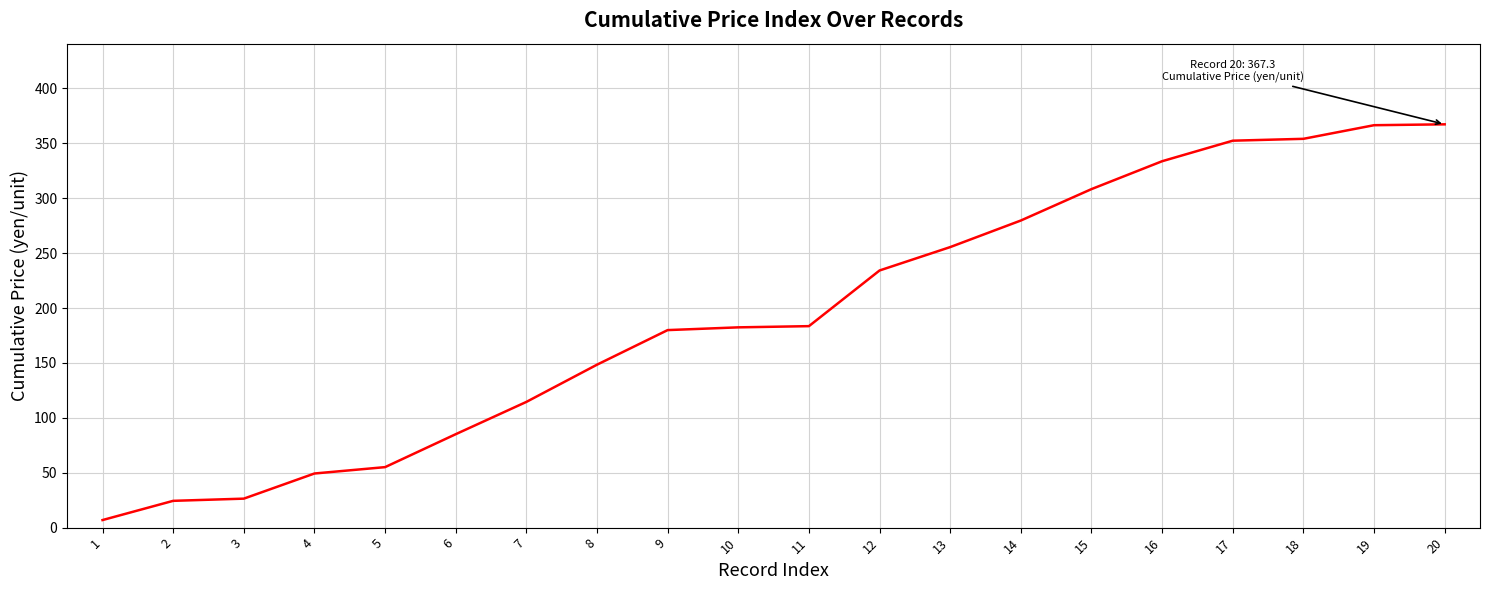

The chart shows a value of 179.9 at 9. True or false?

True